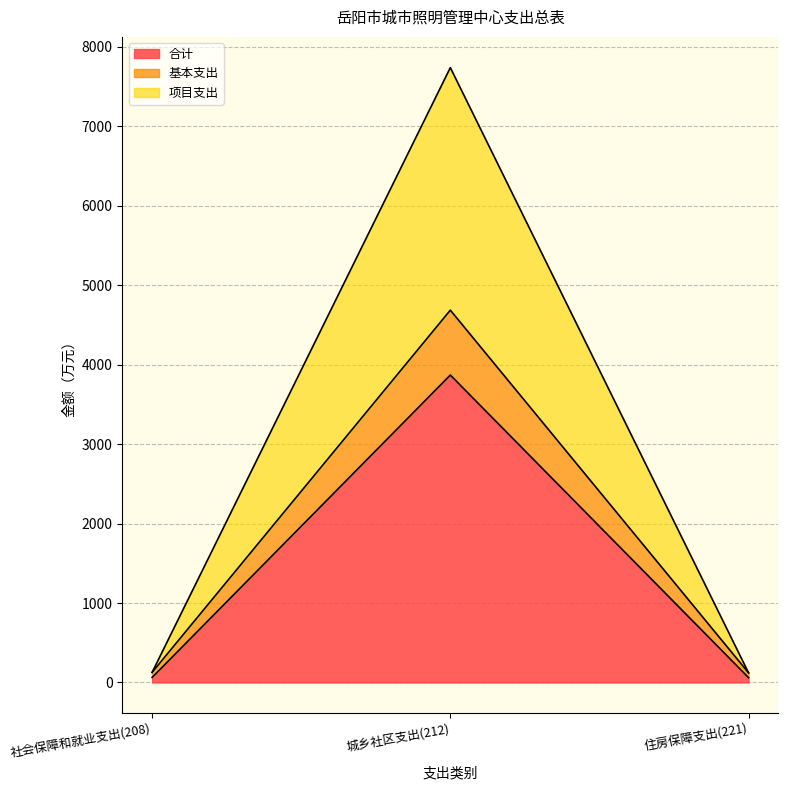

Is it true that 合计 equals 106.8 at 住房保障支出(221)?

False